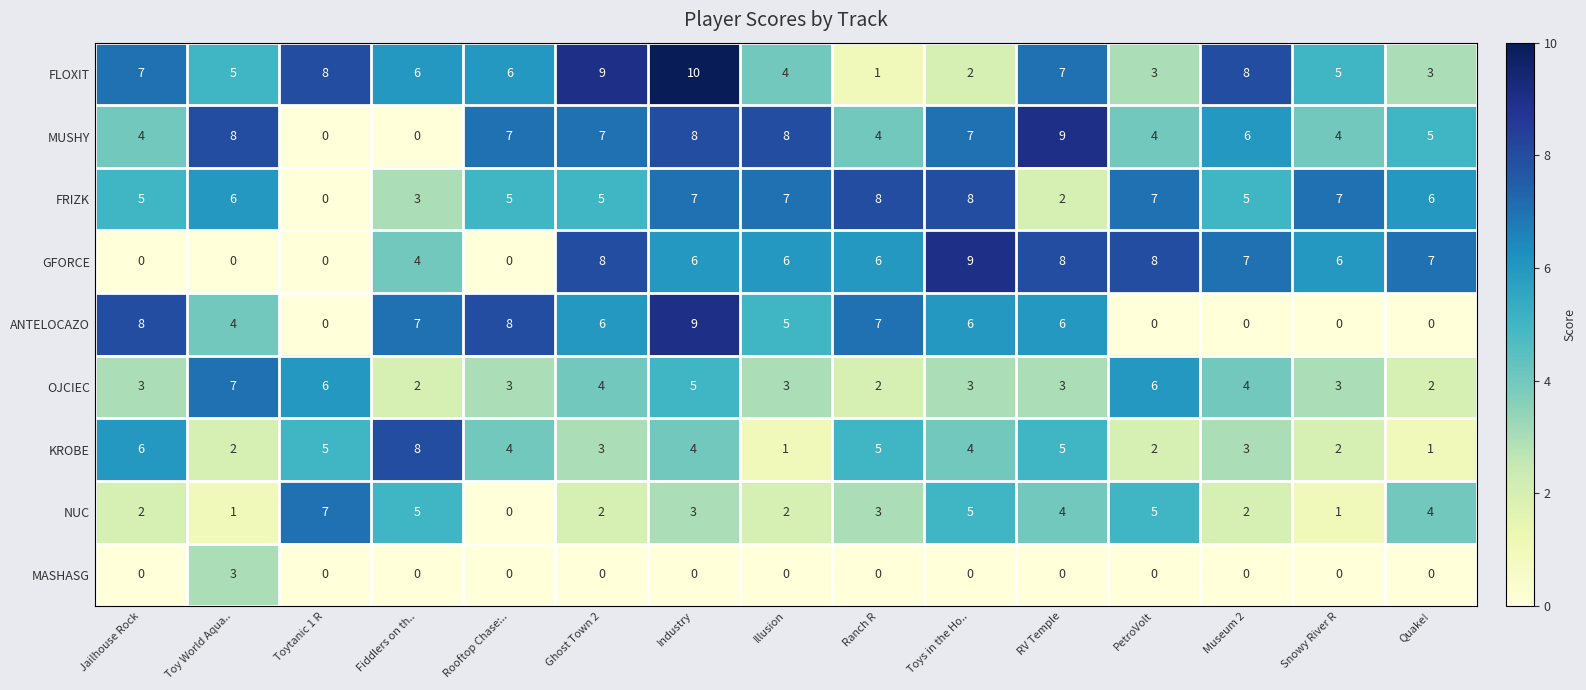

The MUSHY series shows 11 at Illusion. True or false?

False